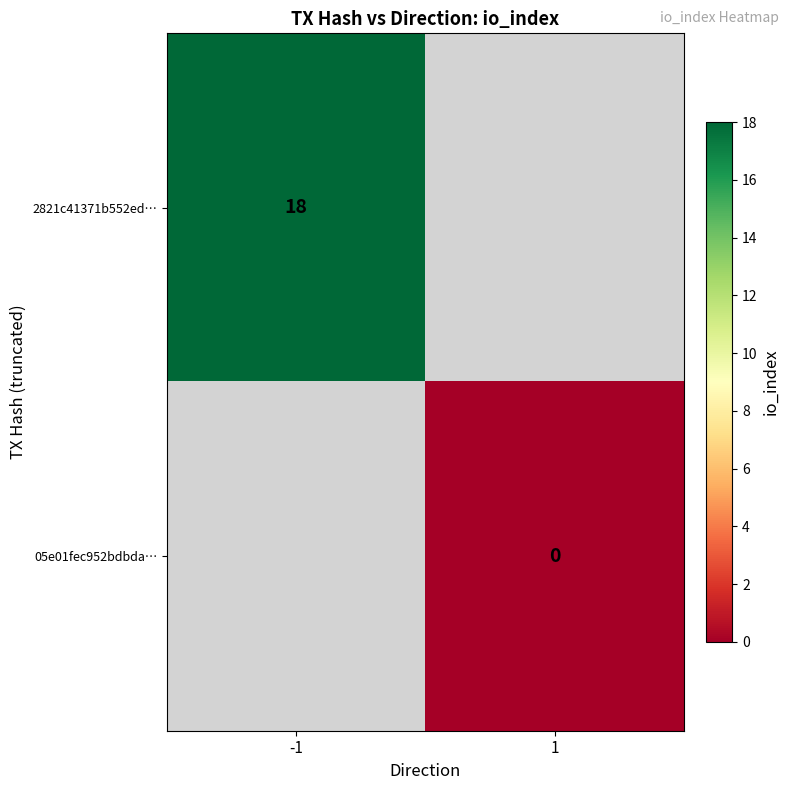

The 2821c41371b552ed… series shows 18 at -1. True or false?

True